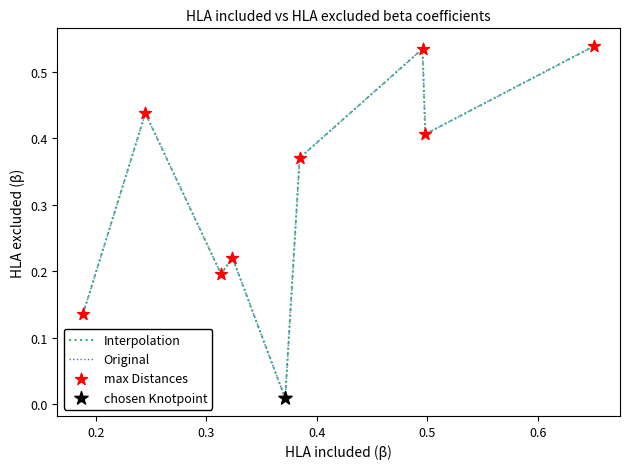

Does the chart have visible grid lines?

No